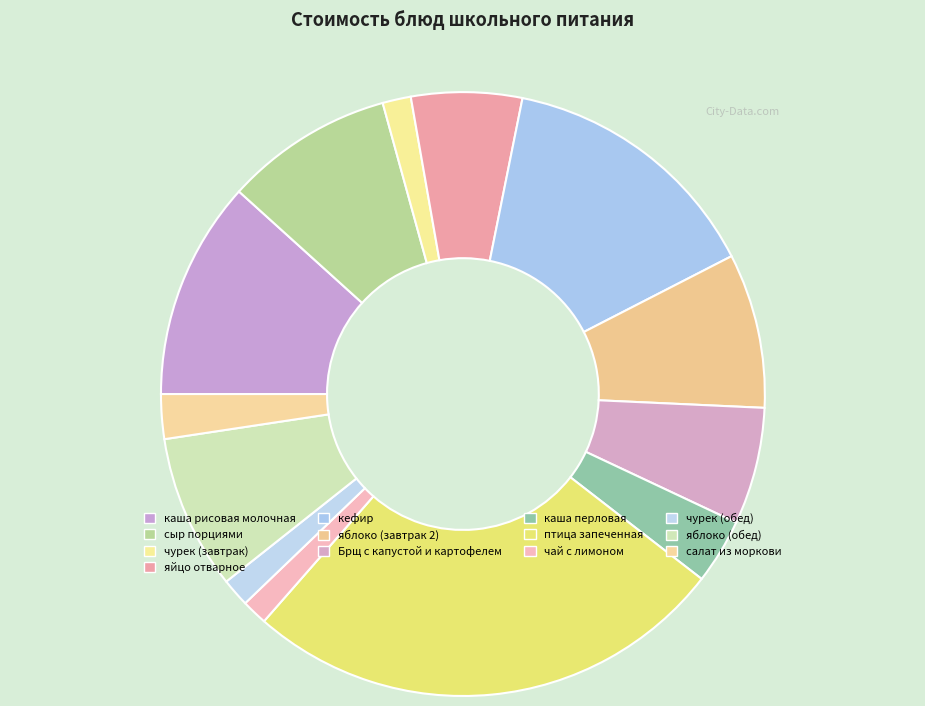

To the nearest percent, what portion does каша рисовая молочная represent?

12%